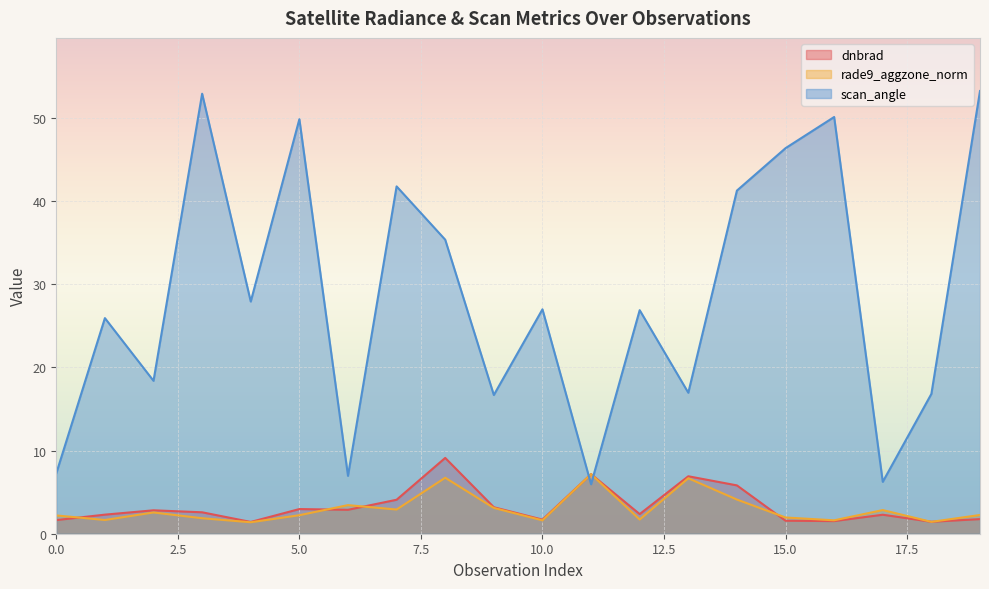

Rank the series at 2 from lowest to highest value.

rade9_aggzone_norm, dnbrad, scan_angle